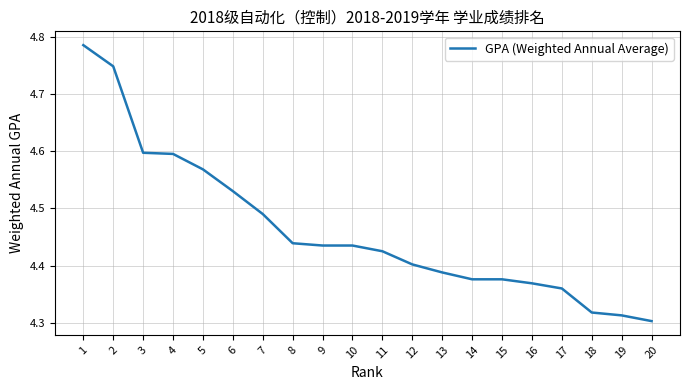

The value at 7 is 1.9. True or false?

False